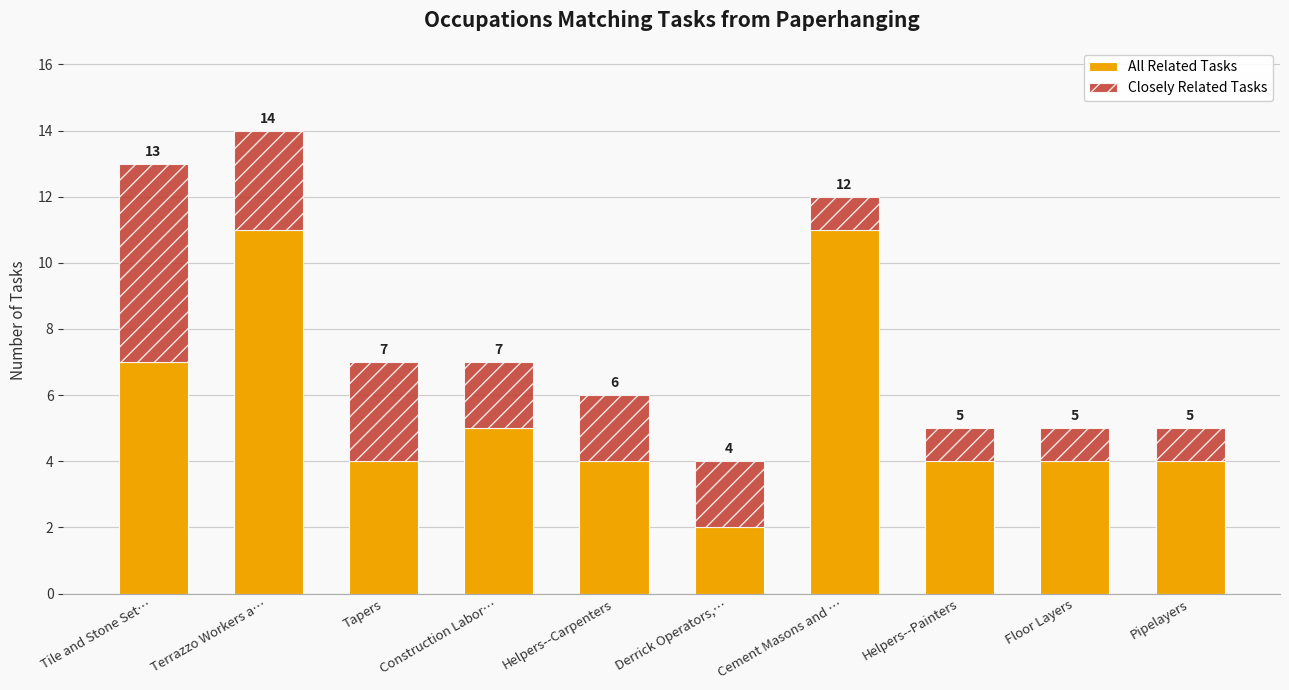

What is the difference between the maximum and minimum values in the All Related Tasks series?

9